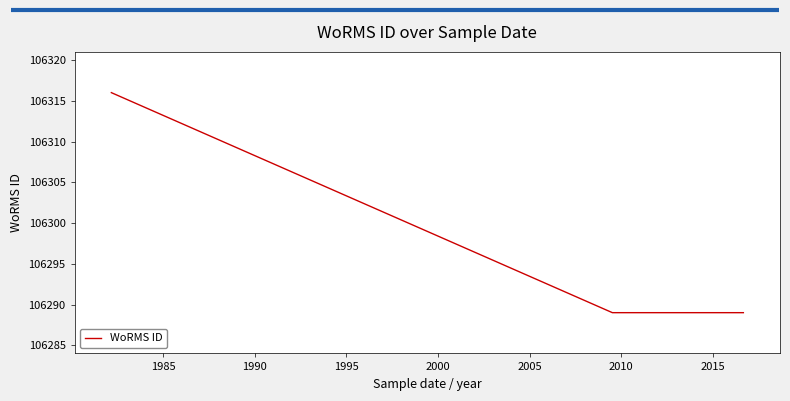

What is the average value?

106296